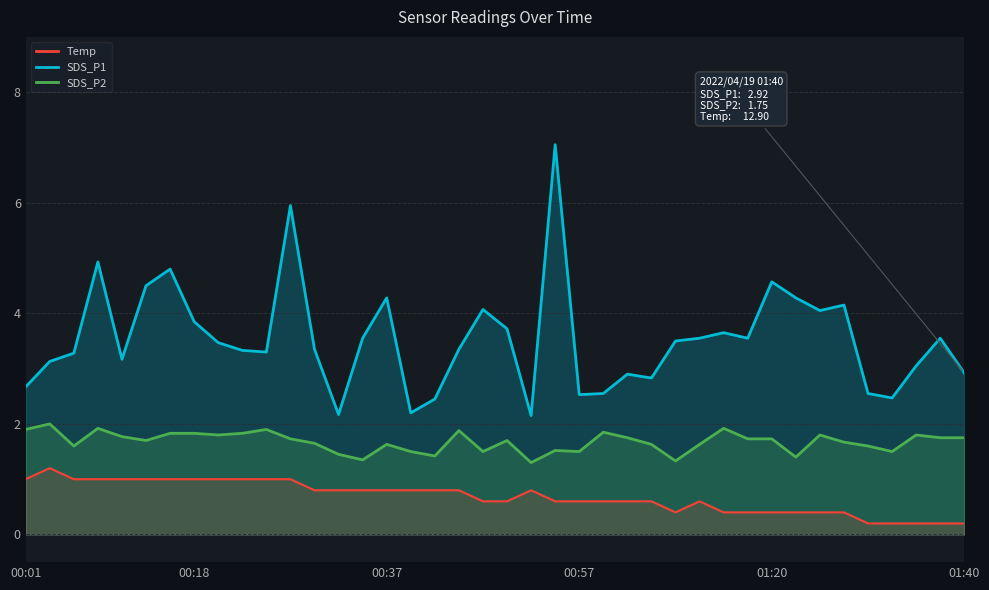

The Temp series shows 1.2 at 00:03. True or false?

True